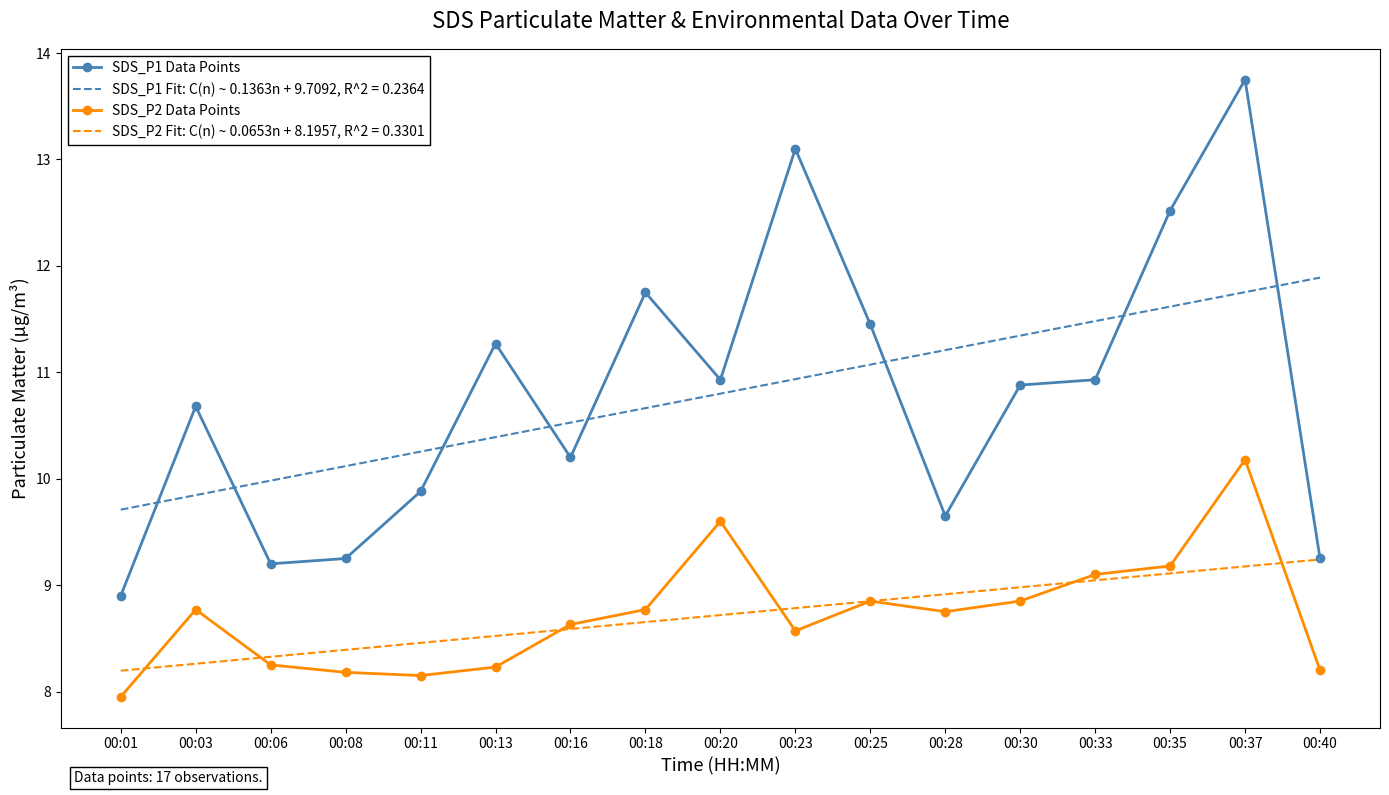

True or false: SDS_P2 Data Points and SDS_P1 Data Points intersect in this chart.

False